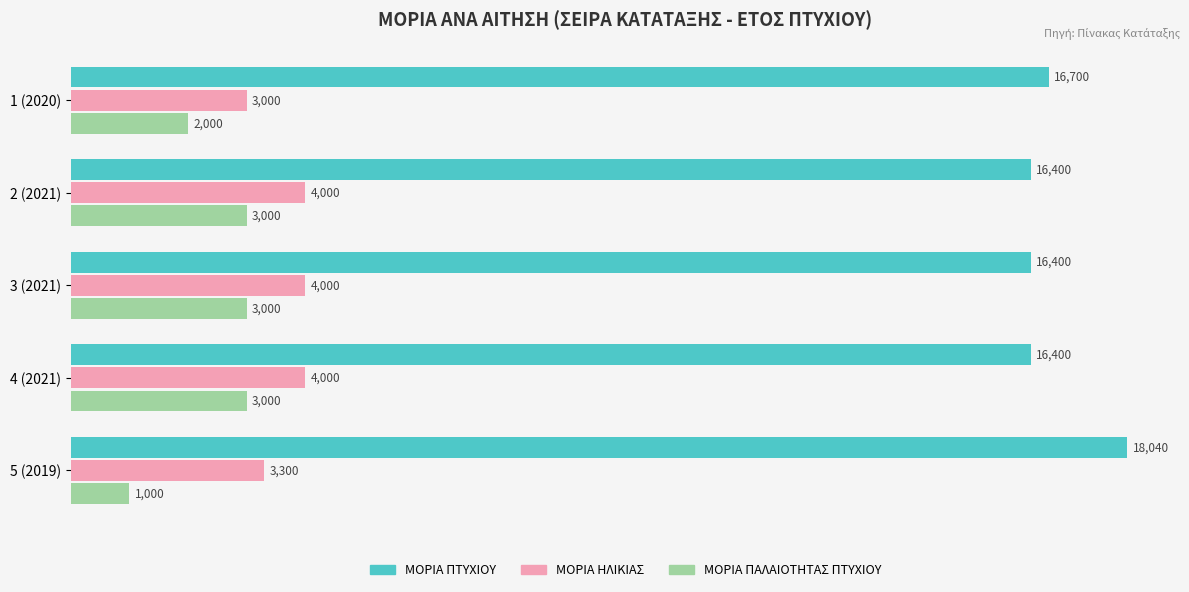

What is the average value of the ΜΟΡΙΑ ΠΤΥΧΙΟΥ series?

16788